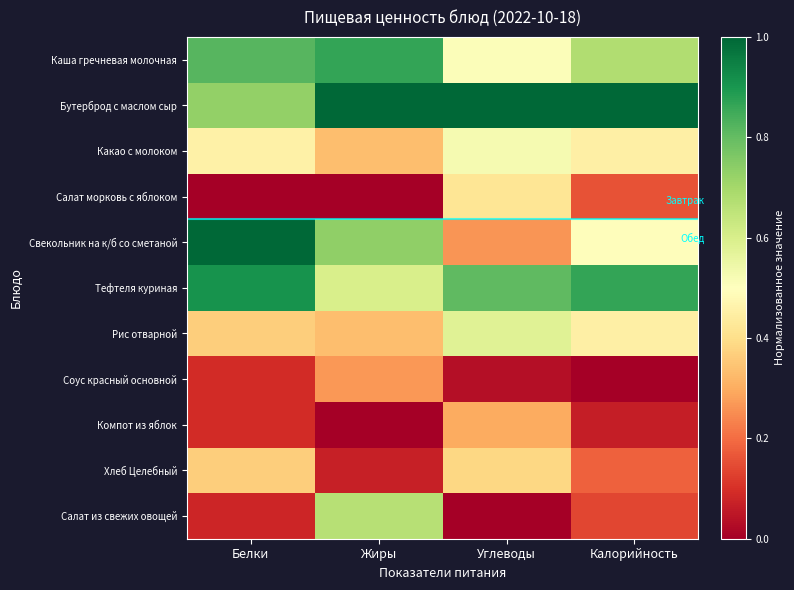

What is the difference between the highest and lowest values at Калорийность?

1.0